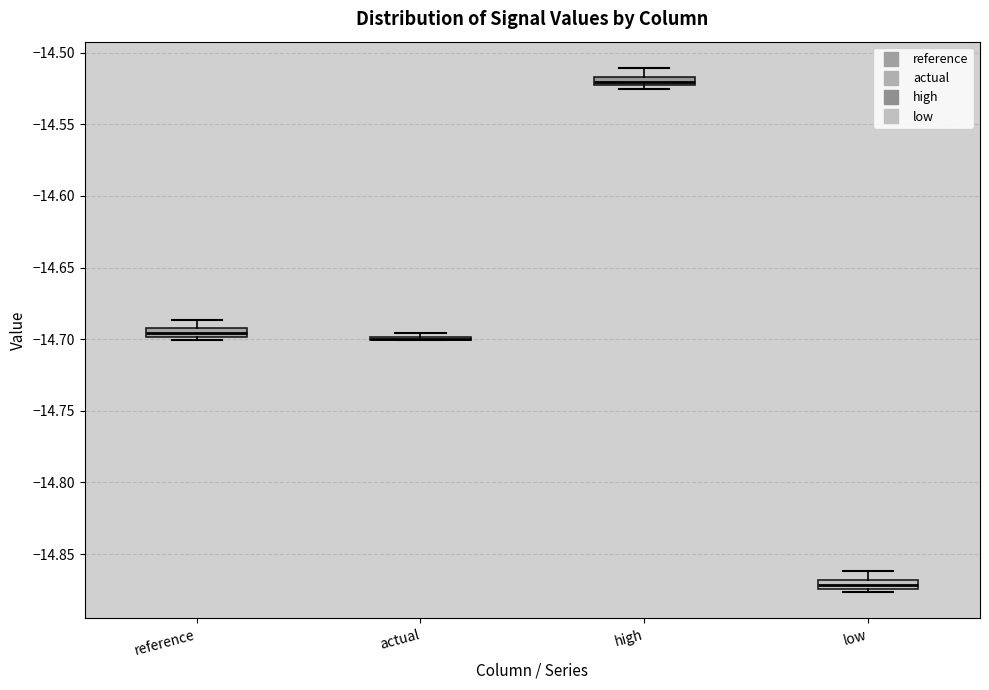

Where is the lower edge of the box for high on the y-axis? The values are not printed on the chart, so give them approximately, as read against the axis.

-14.525